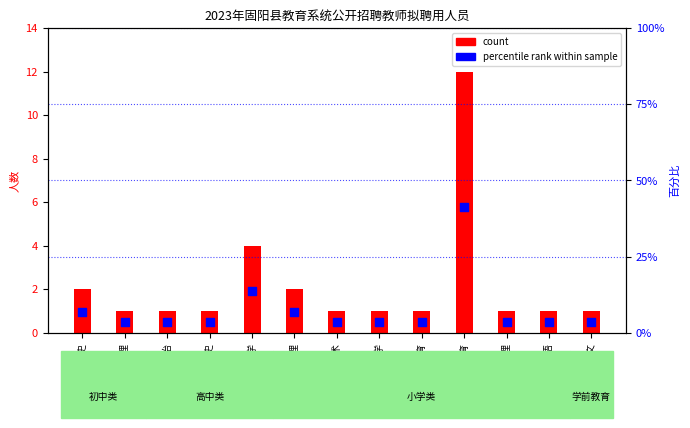

Which series reaches the minimum Y coordinate?

percentile rank within sample